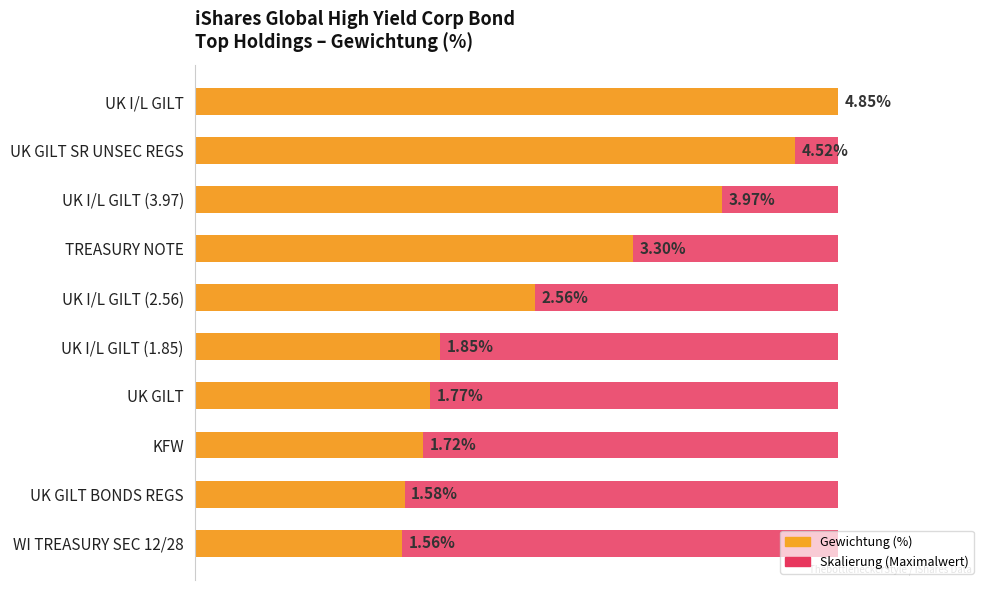

What is the difference between the Gewichtung (%) values at UK GILT BONDS REGS and KFW?

0.1